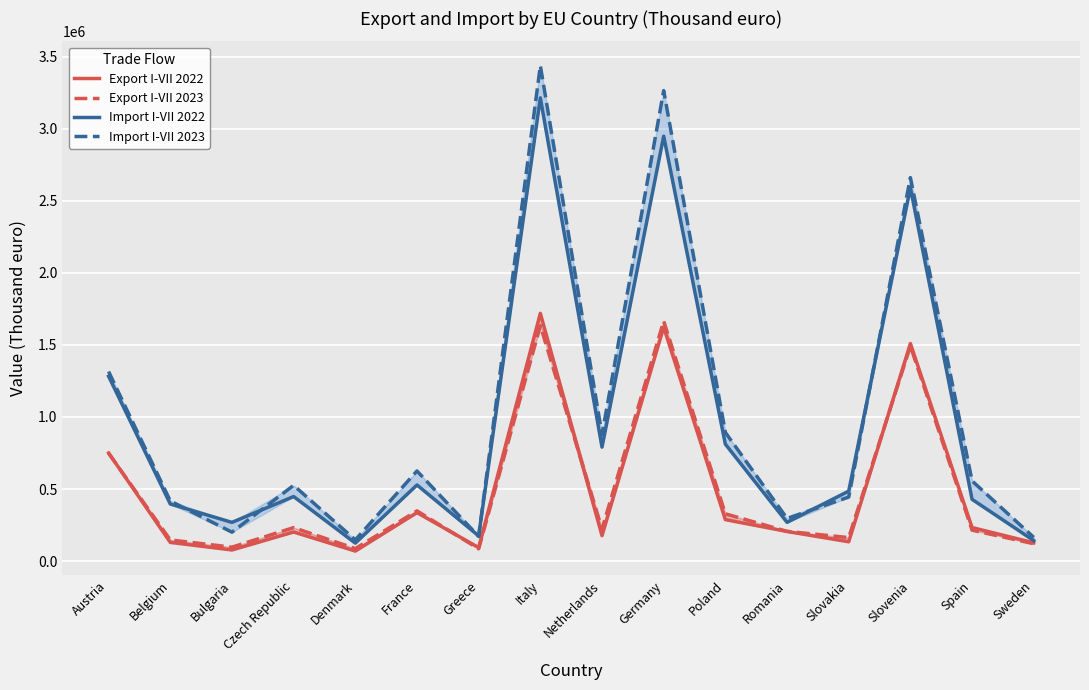

True or false: Import I-VII 2023 and Export I-VII 2023 intersect in this chart.

False